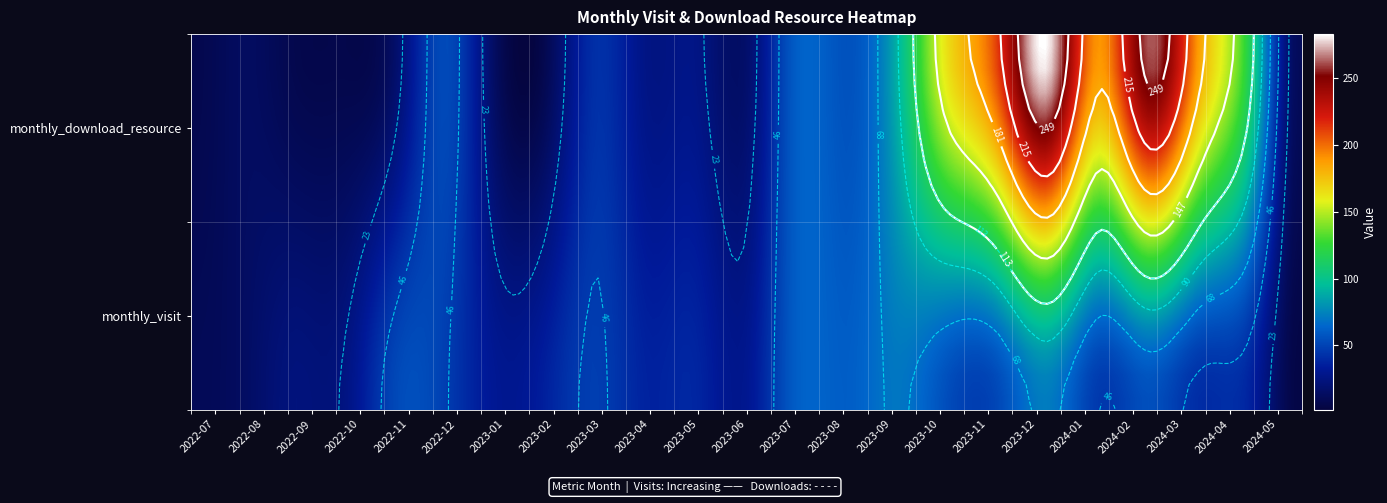

What is the total value across all series at monthly_download_resource?

1871